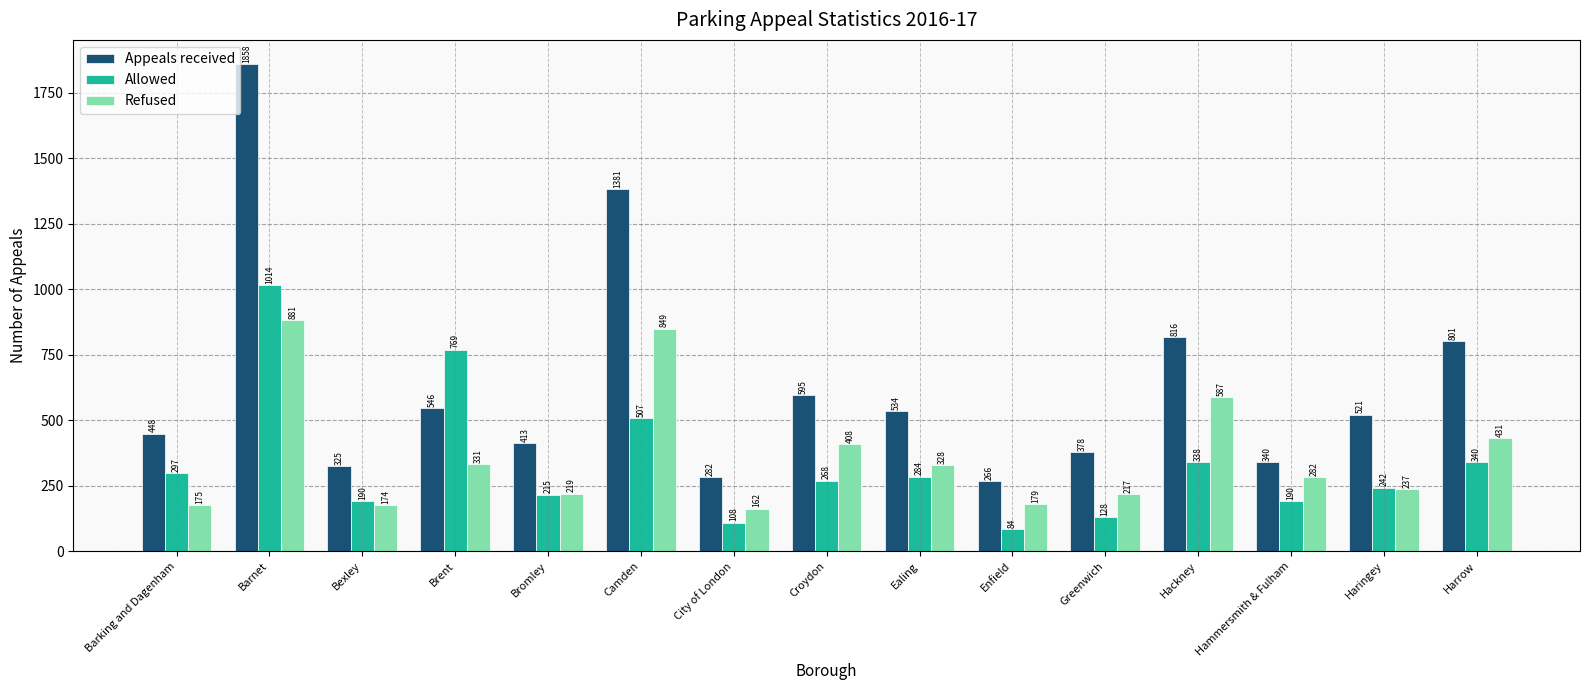

What are all the series names shown in the legend?

Appeals received, Allowed, Refused